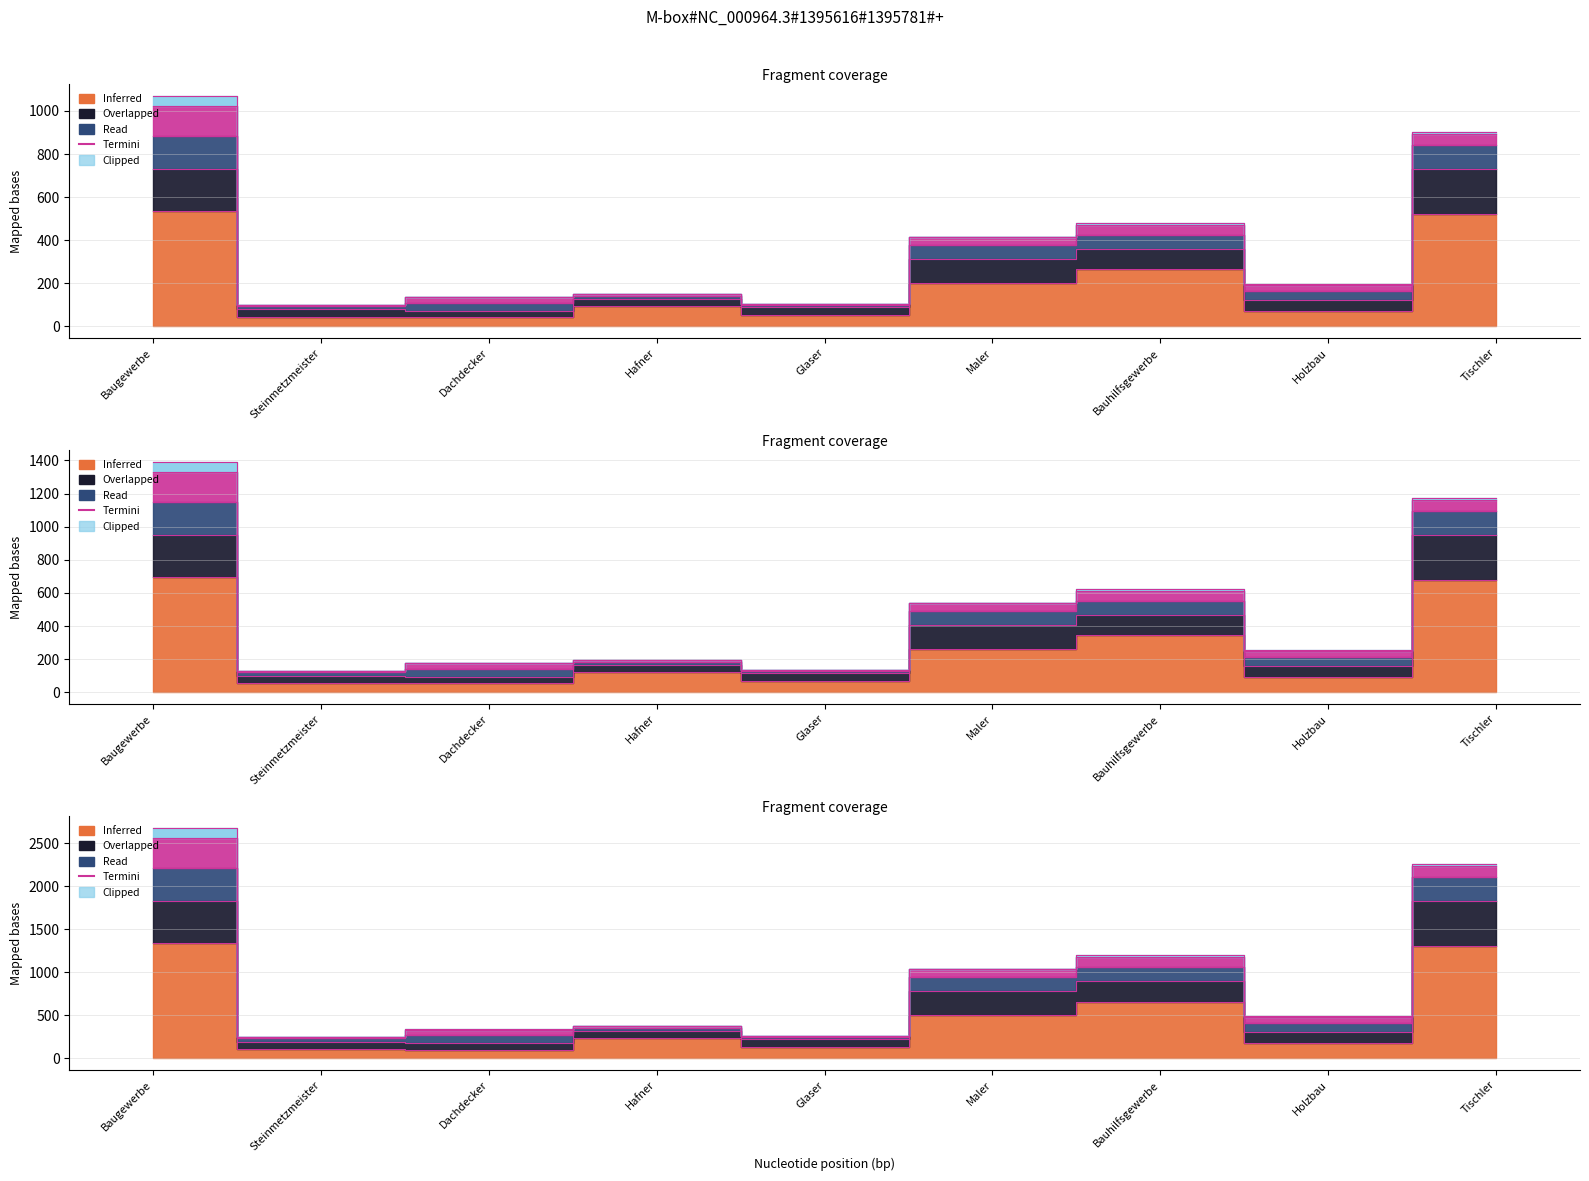

Between Dachdecker and Tischler, which series saw the biggest shift?

5-9